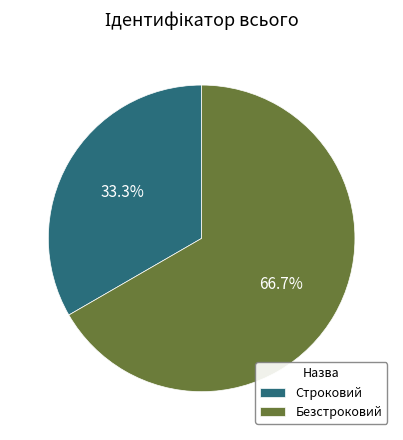

How many segments does this pie chart have?

2